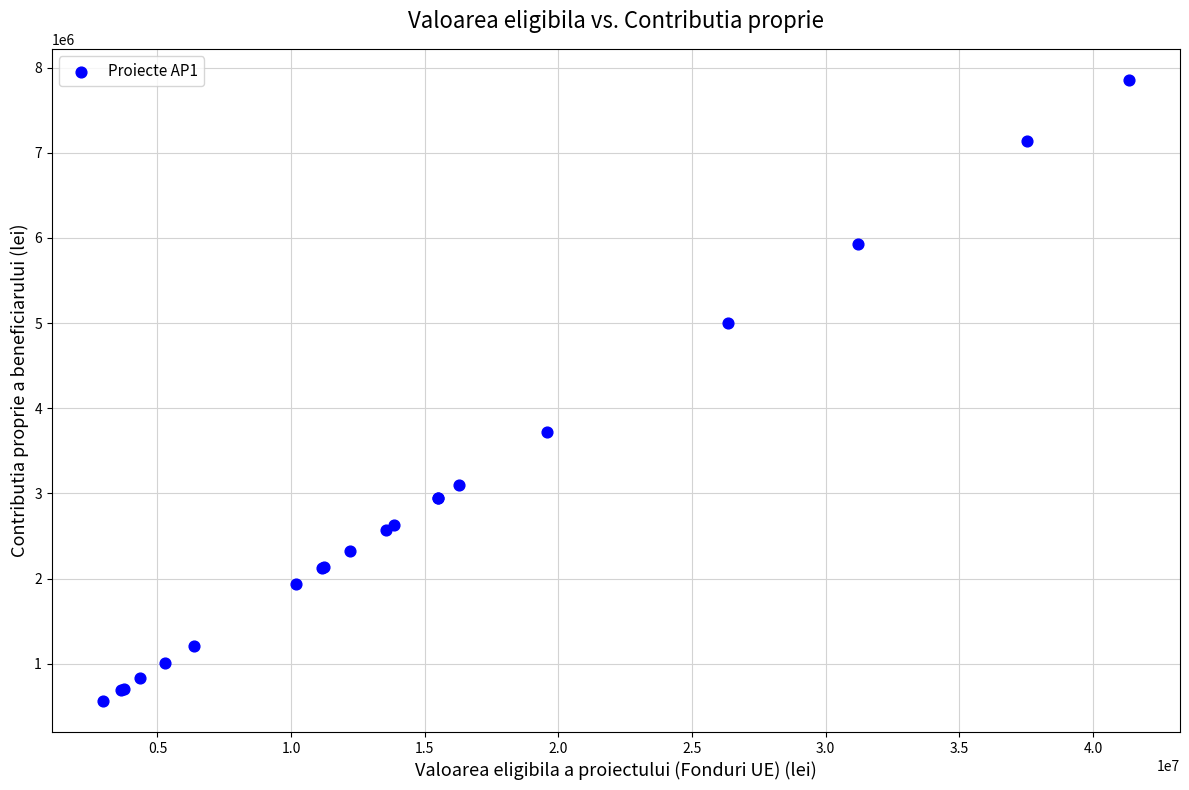

What Y value in the scatter plot is closest to 4209036?

3716697.5